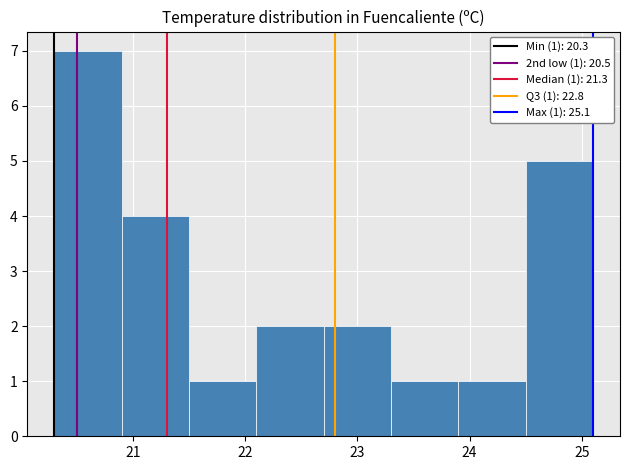

Which range on the x-axis has the tallest bar?

20.3 to 20.9